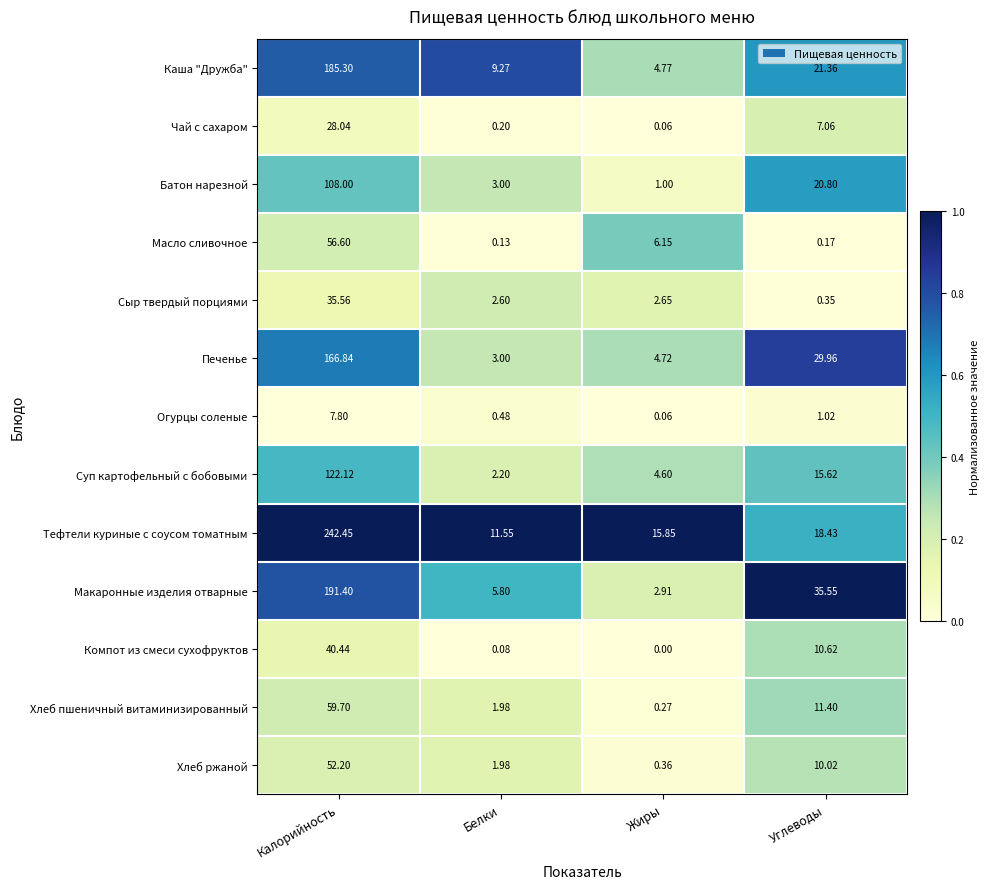

Is the value of Масло сливочное at Калорийность greater than the value of Хлеб пшеничный витаминизированный at Калорийность?

No